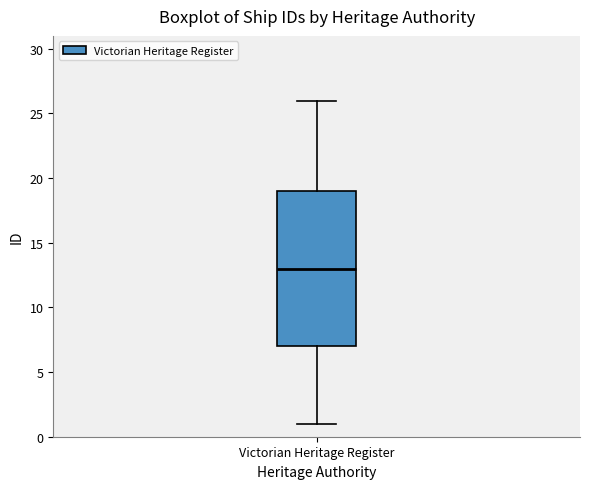

Where does the median line of the box for Victorian Heritage Register sit on the y-axis? The values are not printed on the chart, so give them approximately, as read against the axis.

13